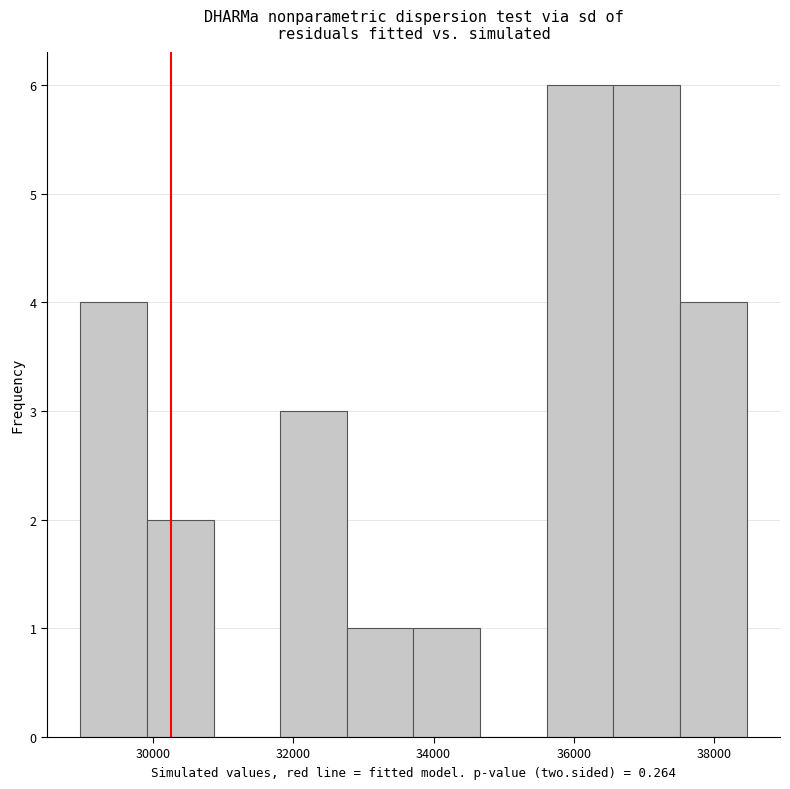

Reading left to right, transcribe this chart: for each bar, give the range it covers on the x-axis and its height. Neither the bar edges nor the heights are printed on the chart, so give them approximately, as read against the axes.

29000 to 30000: 4
30000 to 30800: 2
30800 to 31800: 0
31800 to 32800: 3
32800 to 33800: 1
33800 to 34600: 1
34600 to 35600: 0
35600 to 36600: 6
36600 to 37600: 6
37600 to 38400: 4